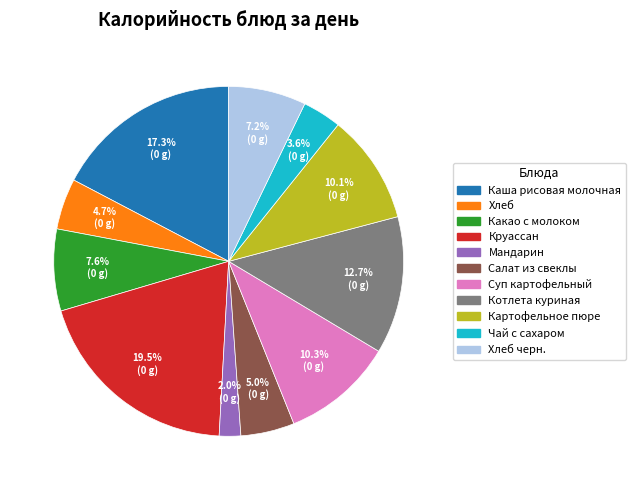

Does any single category account for the majority?

No